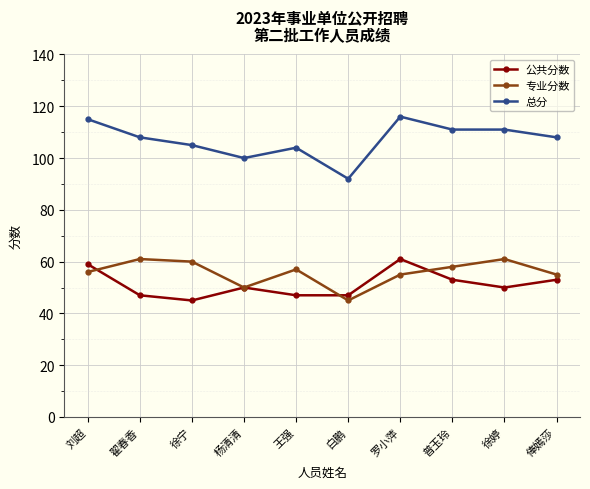

What are all the series names shown in the legend?

公共分数, 专业分数, 总分